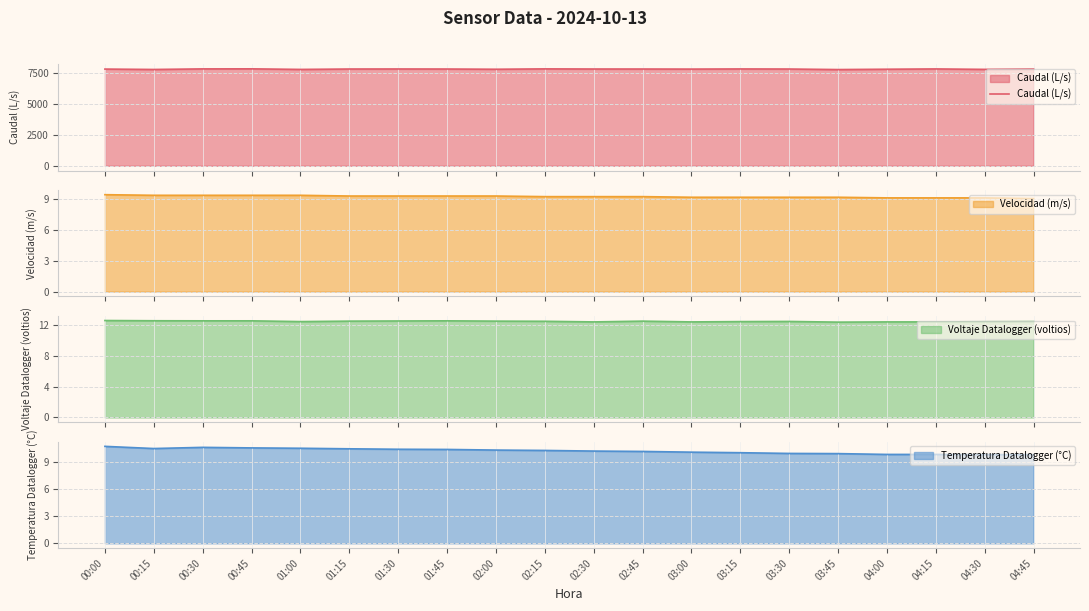

Rank the categories by value from lowest to highest.

03:45, 00:15, 01:00, 04:30, 02:00, 04:00, 03:00, 04:45, 00:00, 01:45, 03:30, 02:45, 01:15, 02:30, 01:30, 03:15, 04:15, 00:30, 02:15, 00:45